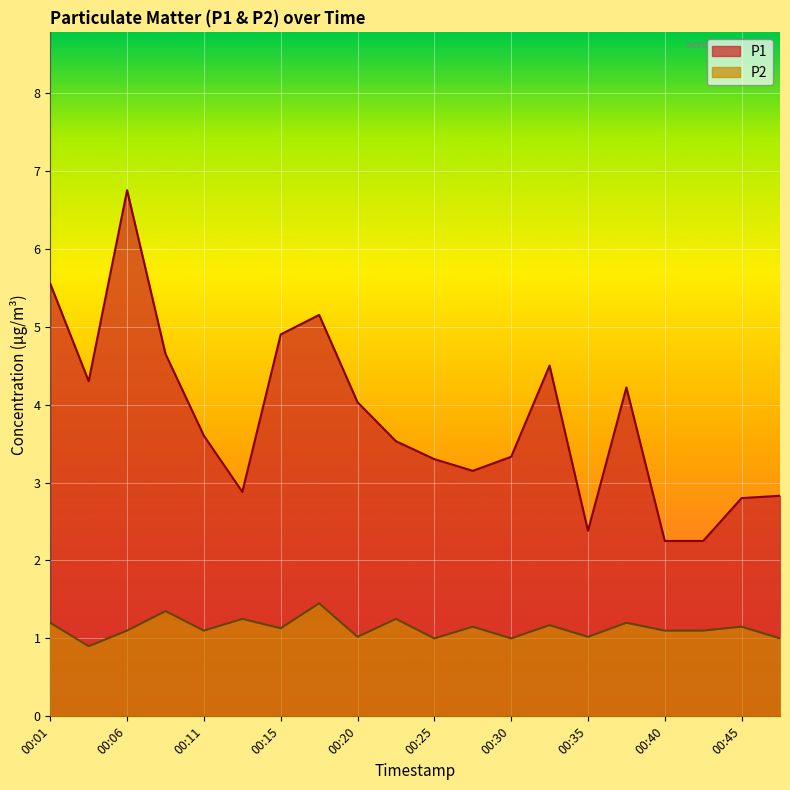

True or false: P2 and P1 cross at least once.

False